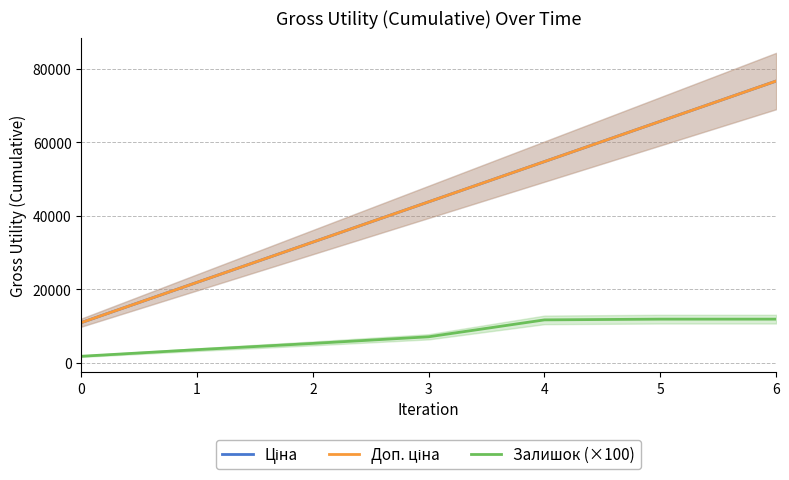

Reading right to left, extract all data points from this chart.

Ціна: 76663.8	65711.8	54759.8	43807.9	32855.9	21903.9	10952.0
Доп. ціна: 76663.8	65711.8	54759.8	43807.9	32855.9	21903.9	10952.0
Залишок (×100): 11900.0	11900.0	11700.0	7100.0	5300.0	3600.0	1800.0